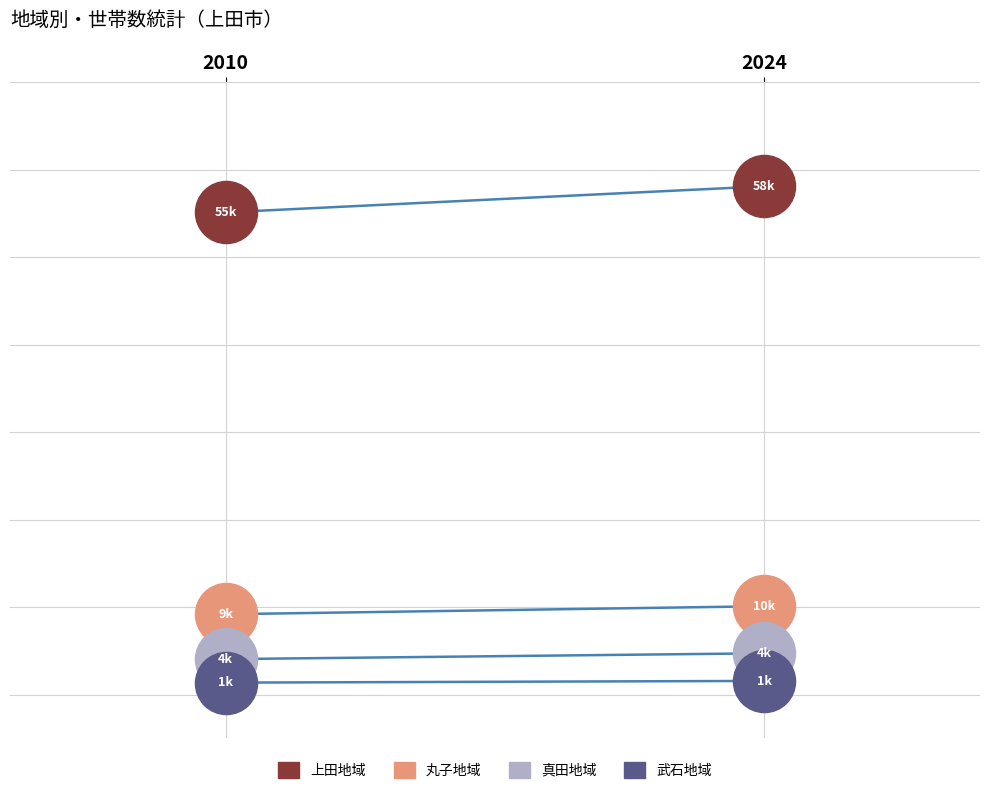

Which series reaches the minimum Y coordinate?

武石地域